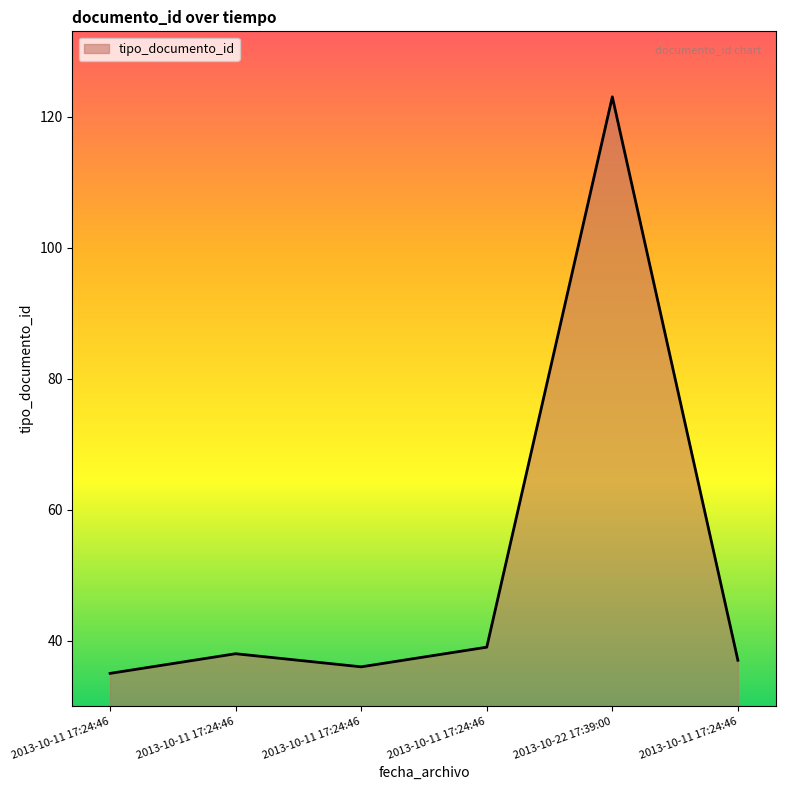

What is the ratio of the value at 2013-10-11 17:24:46 to the value at 2013-10-11 17:24:46?

1.0